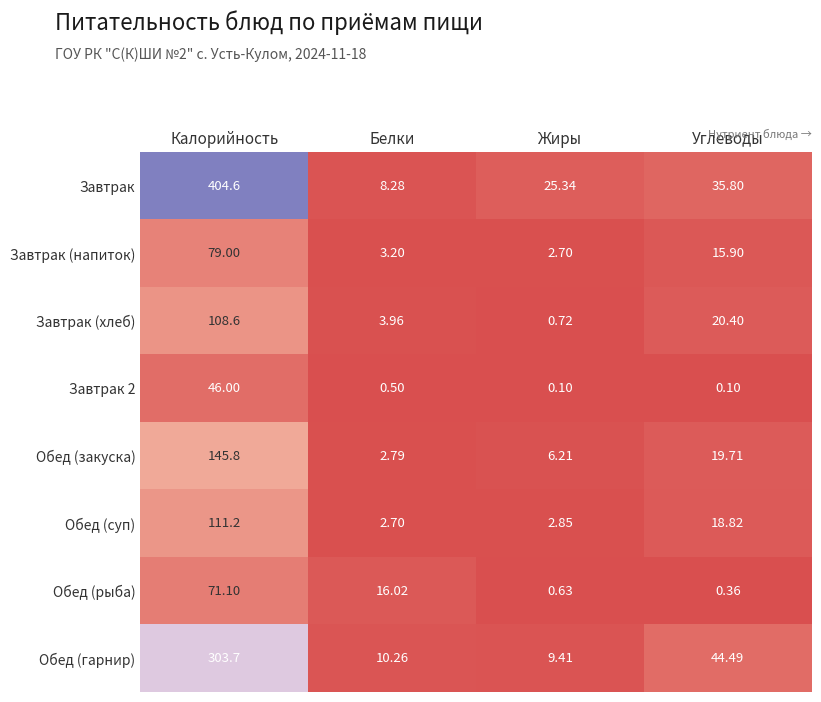

Which category has the highest value in the Завтрак series?

Калорийность